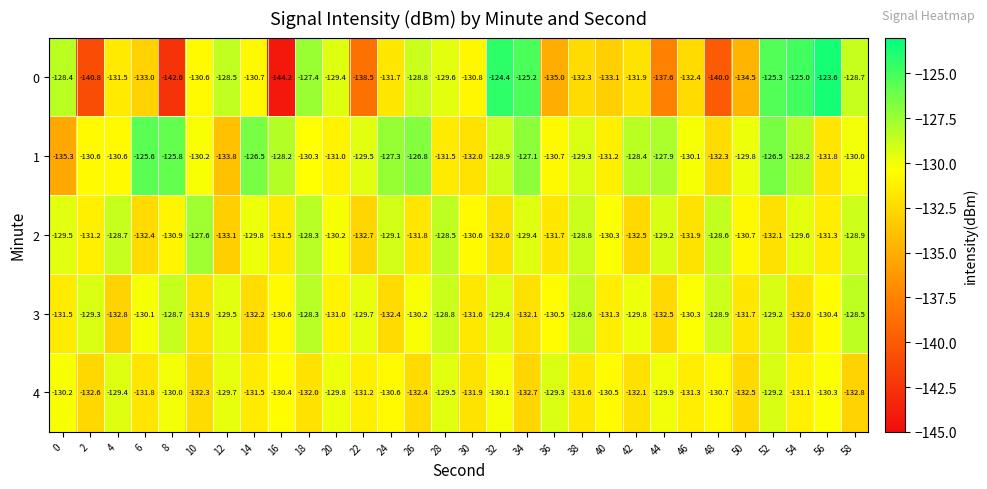

Which label corresponds to the smallest value in the chart?

16